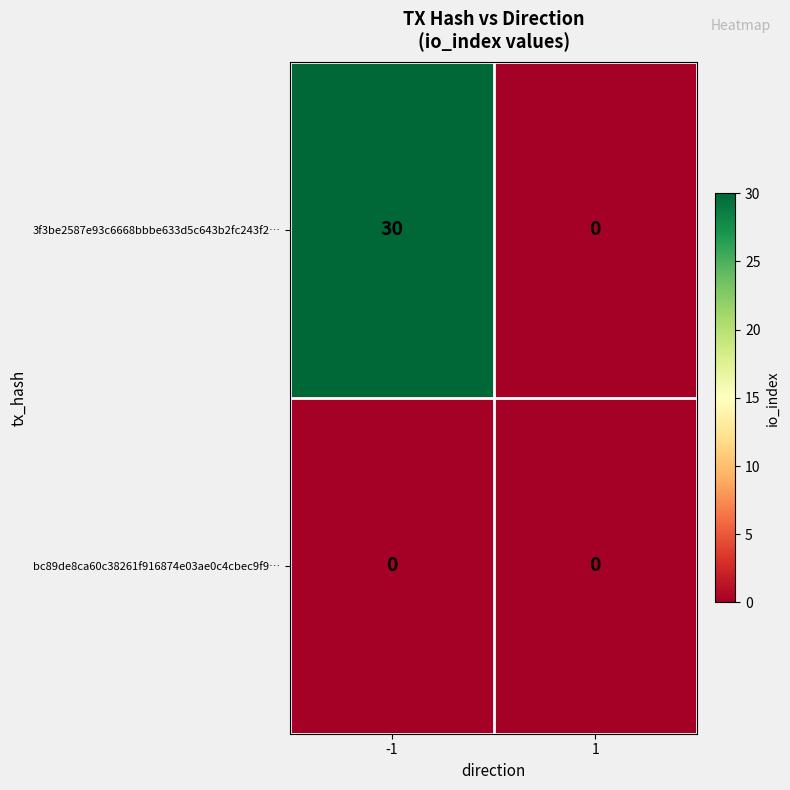

At which category does the chart reach its peak across all series?

-1